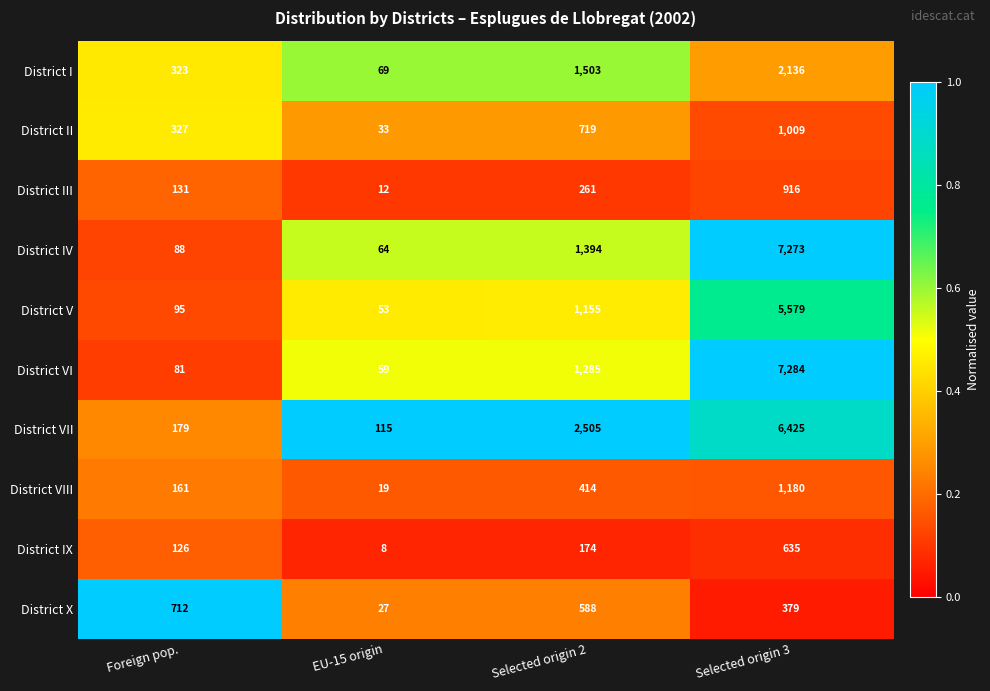

Is it true that District I equals 2451 at Selected origin 2?

False